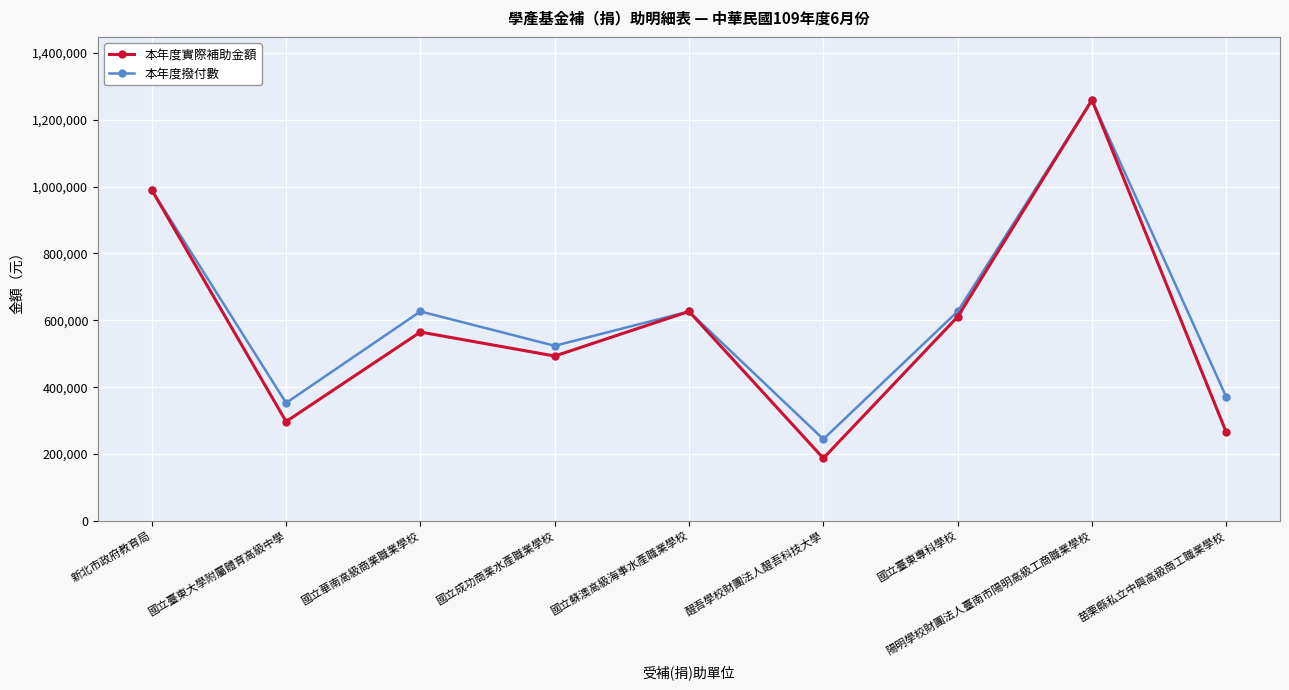

True or false: 本年度實際補助金額 has a value of 874600 at 國立臺東專科學校.

False